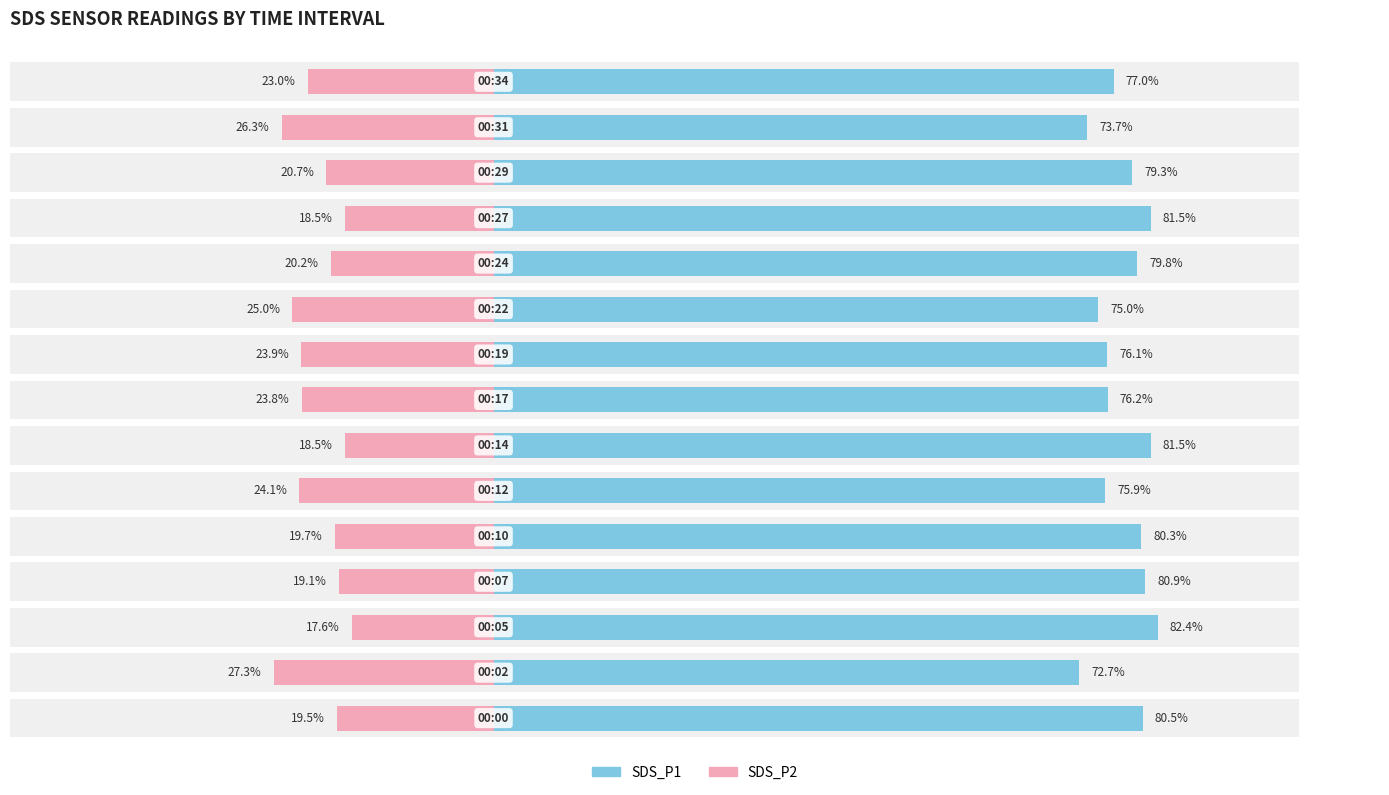

List the series in order of their overall mean, highest first.

SDS_P1, SDS_P2